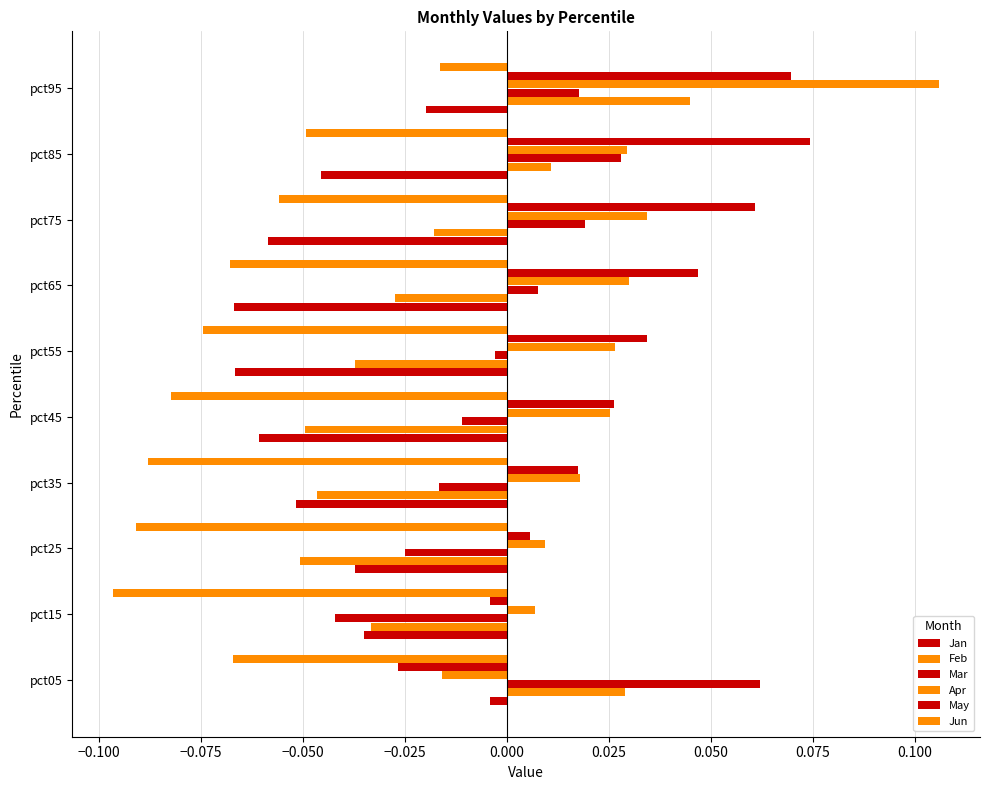

How many data points in Apr are above 0?

9